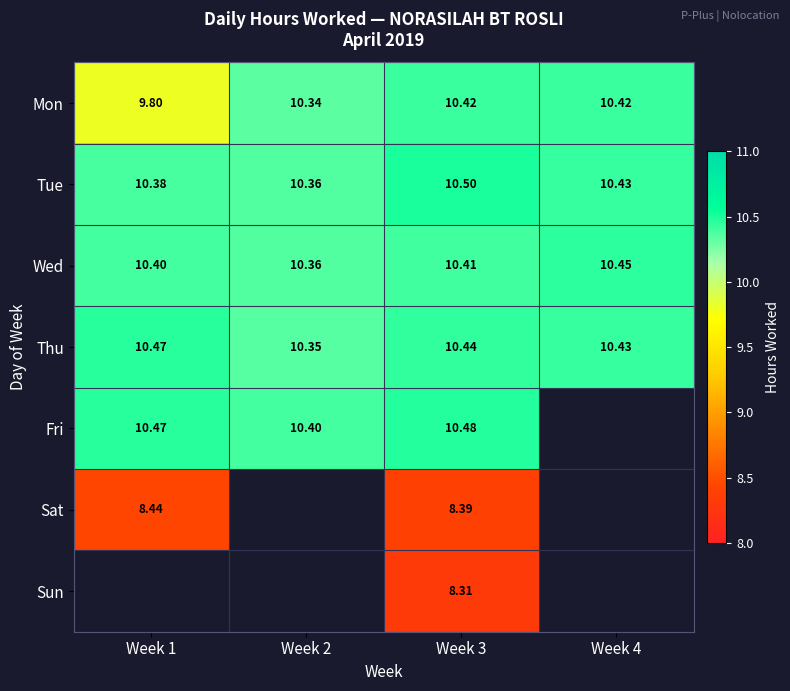

True or false: Tue has a value of 10.4 at Week 4.

True